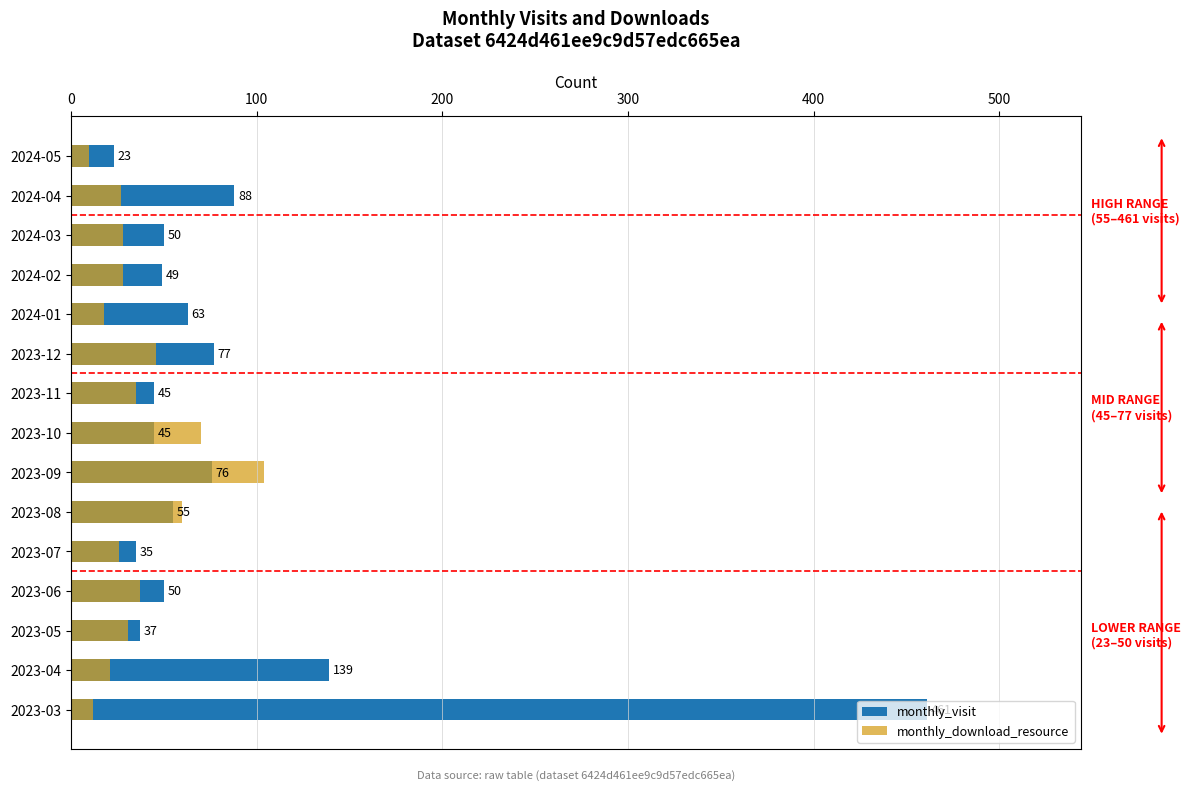

Is the value of monthly_download_resource at 2023-05 greater than the value of monthly_visit at 2023-08?

No